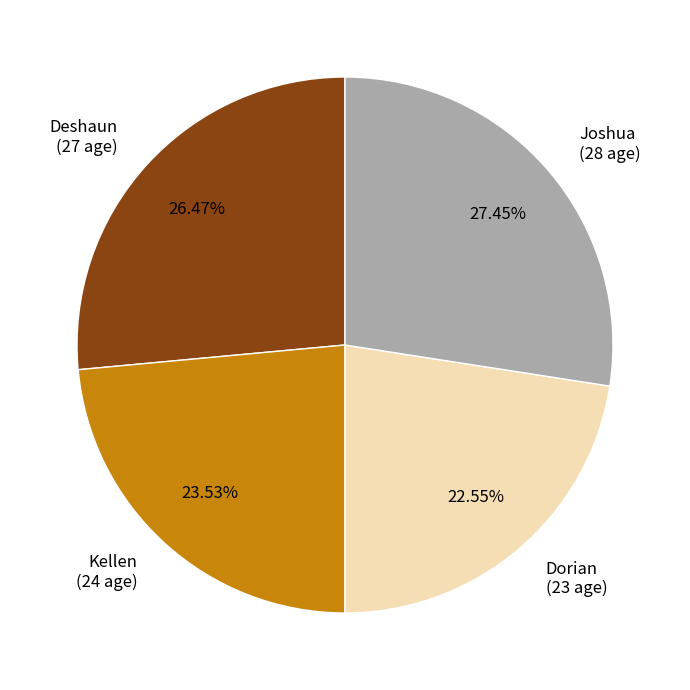

Rank the categories by value from lowest to highest.

Dorian, Kellen, Deshaun, Joshua